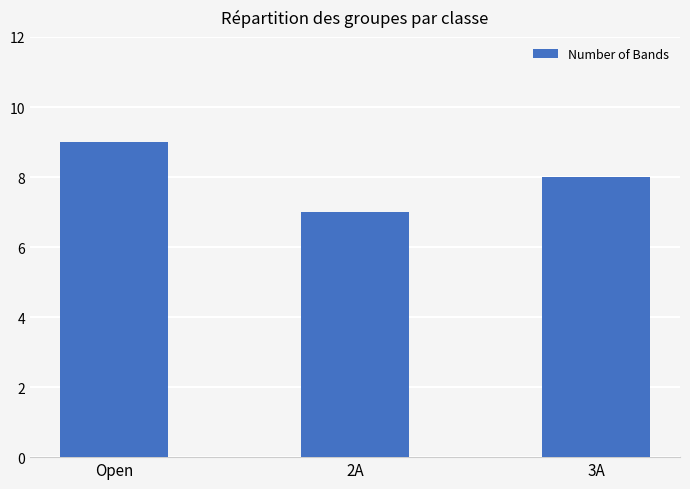

What position from the right is Open?

3